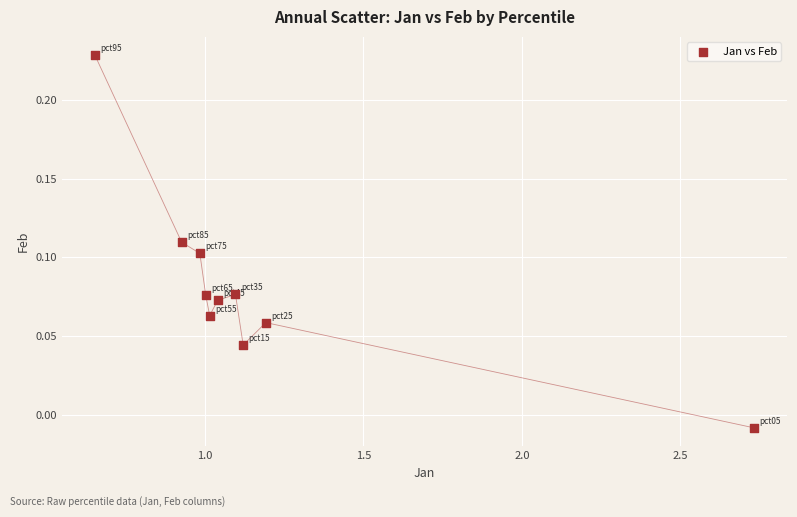

What is the range of X values (max minus min)?

2.1